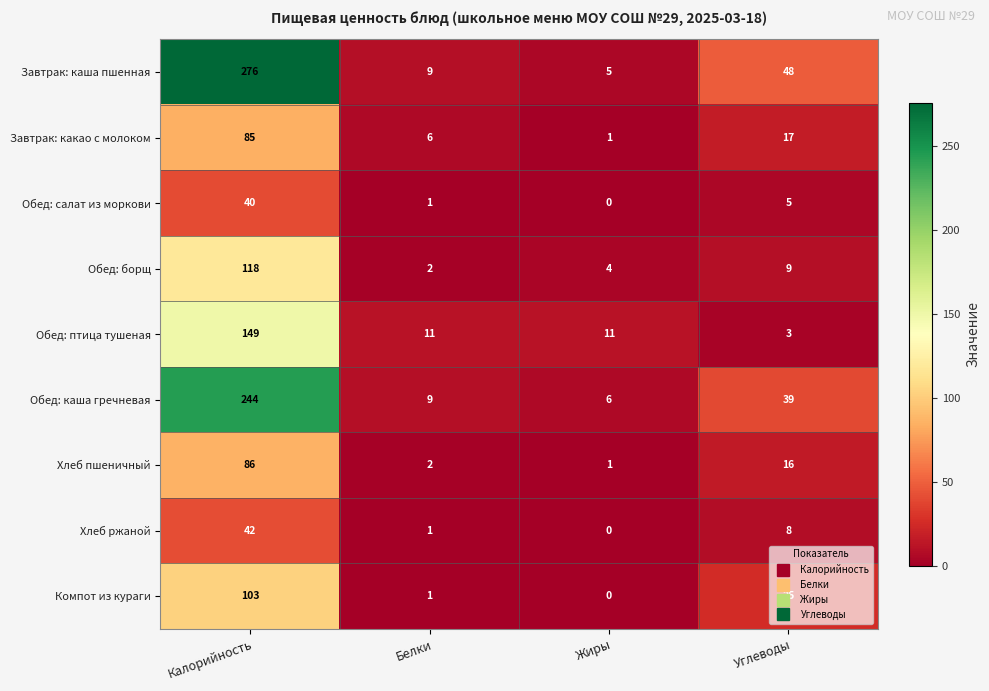

Between Белки and Углеводы, which series saw the biggest shift?

Завтрак: каша пшенная